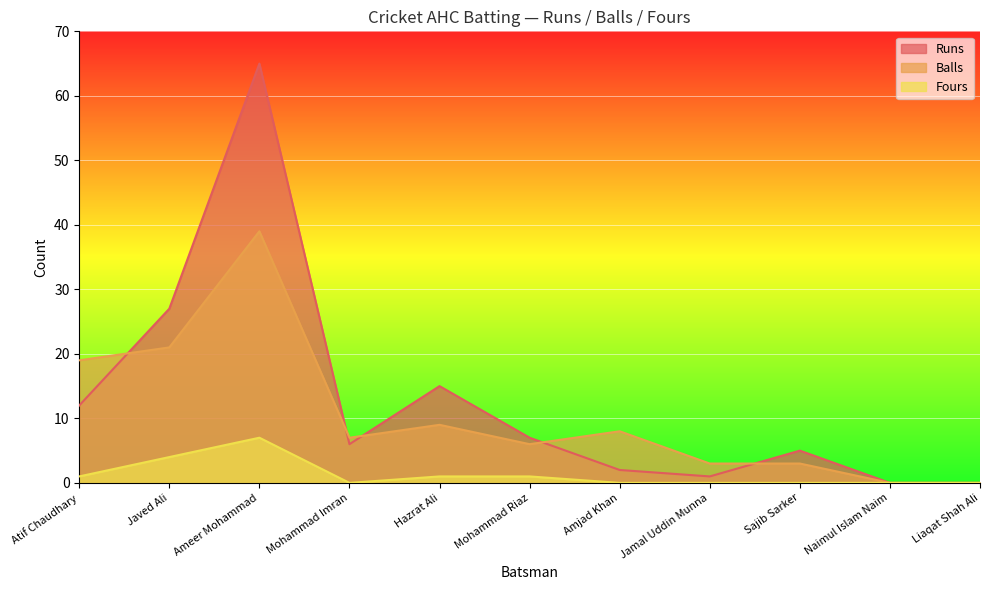

Rank the series by their maximum value, from lowest to highest.

Fours, Balls, Runs